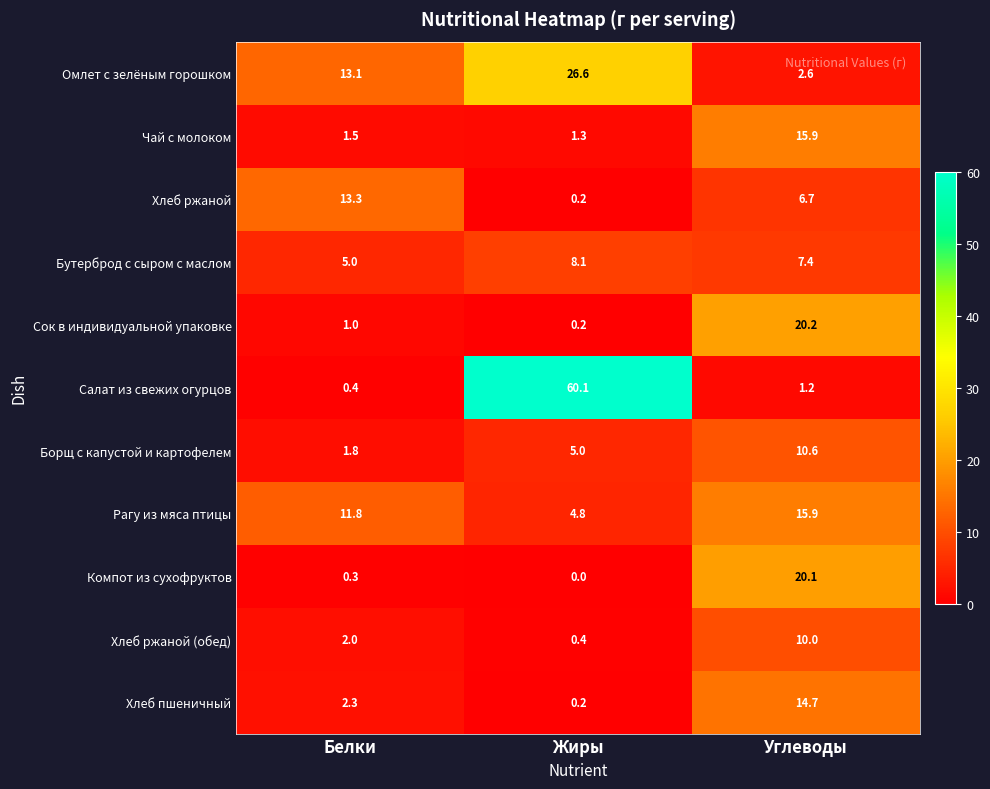

What is the difference between the highest and lowest values at Белки?

13.0